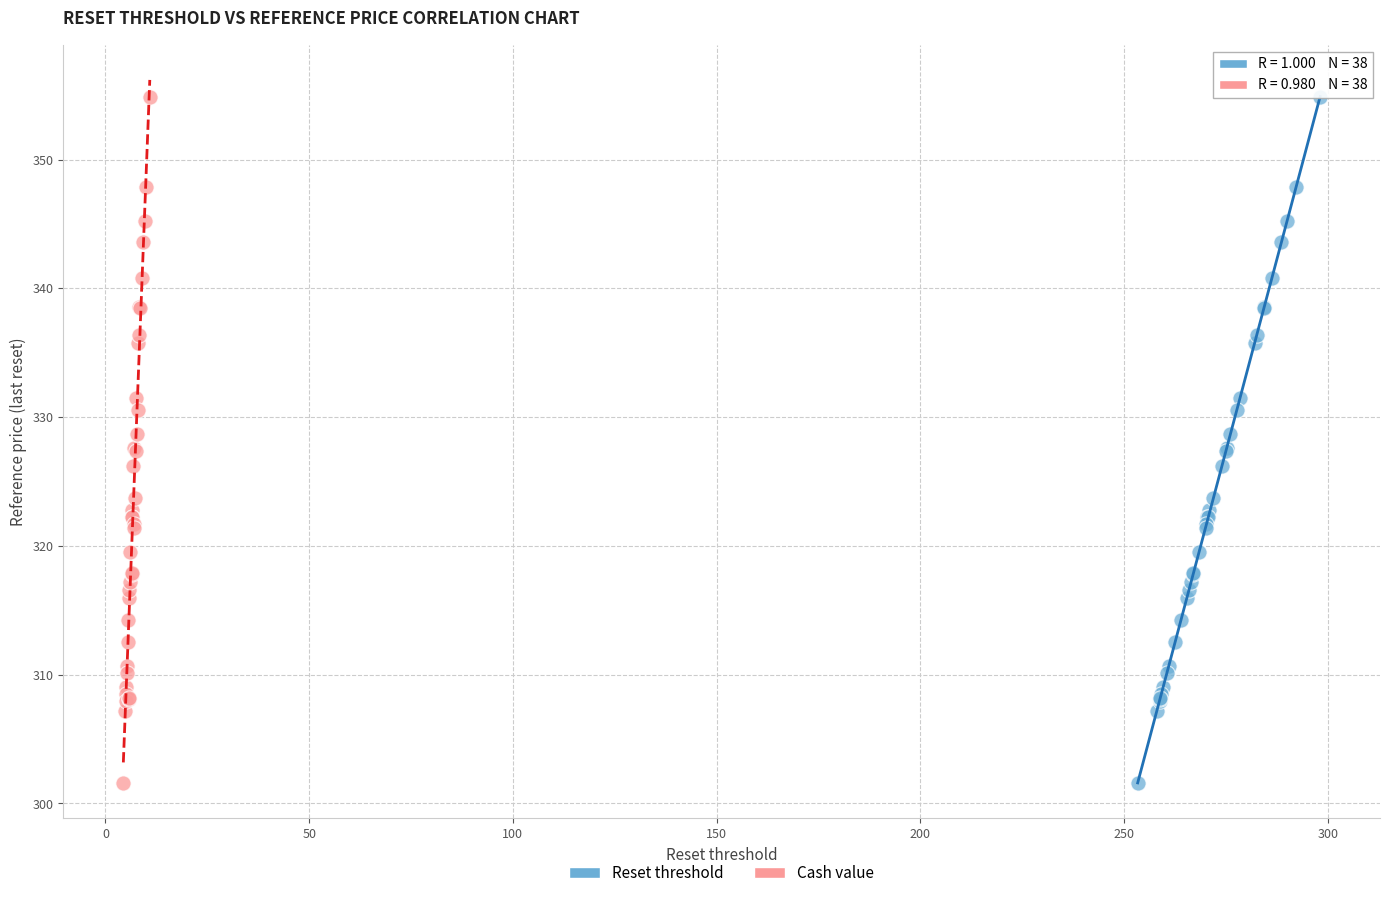

What are all the series names shown in the legend?

Reset threshold, Cash value